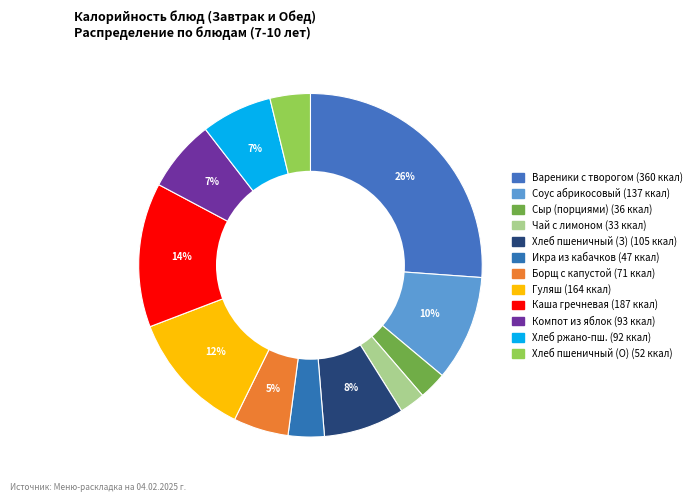

Is there any slice that represents more than half of the pie?

No